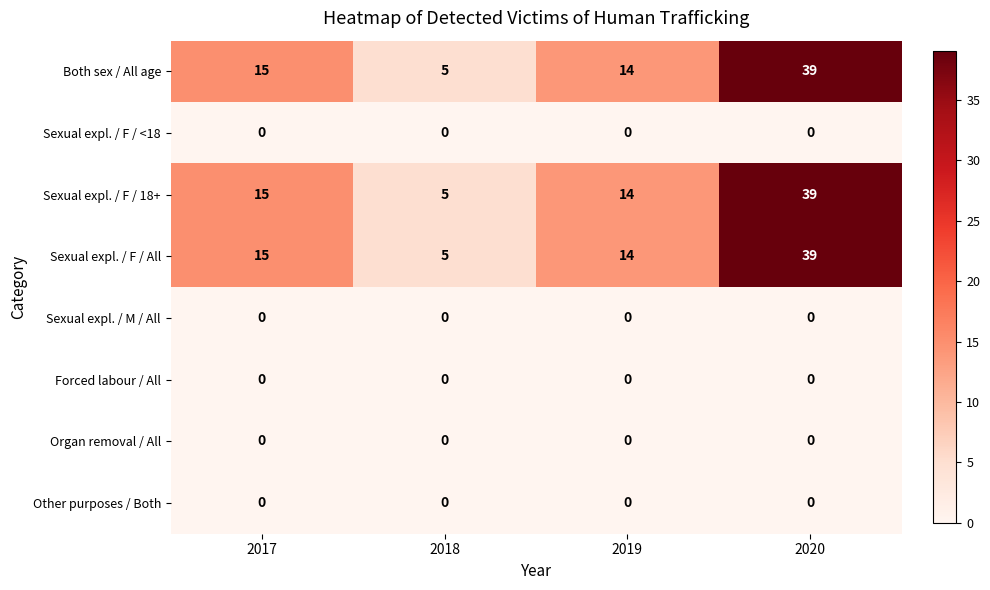

What is the difference between the highest and lowest values at 2017?

15